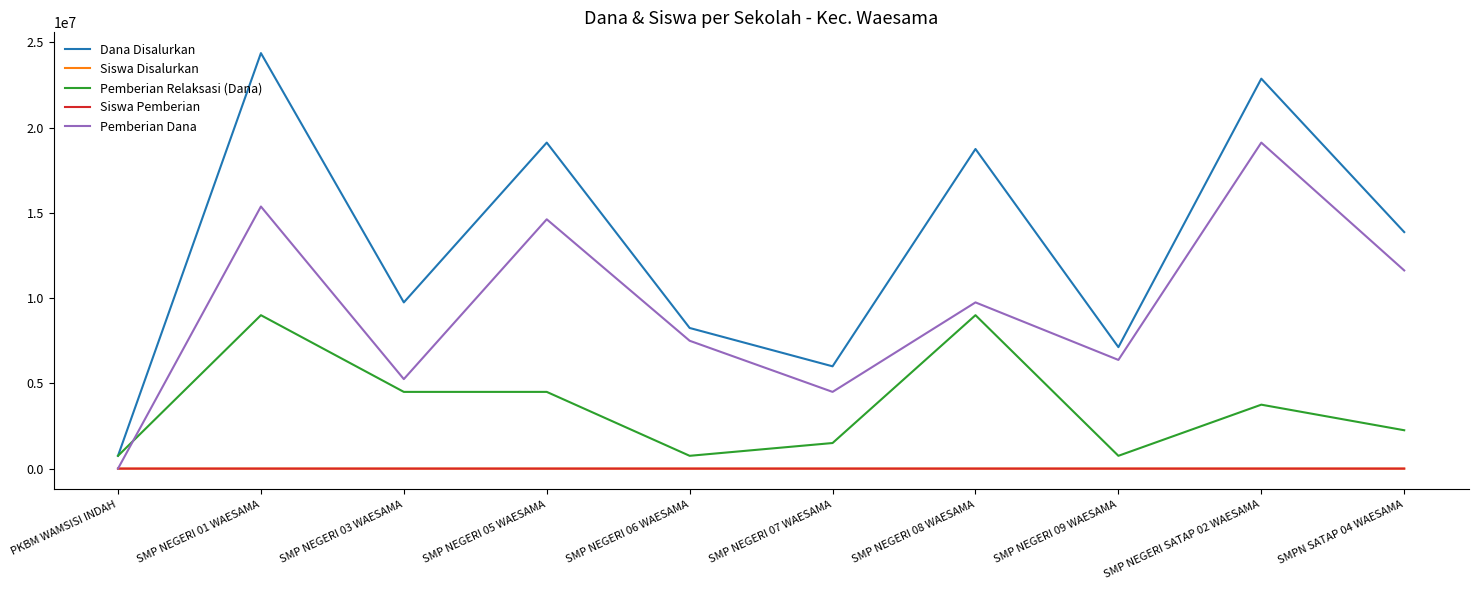

Which series has the widest spread of values?

Dana Disalurkan